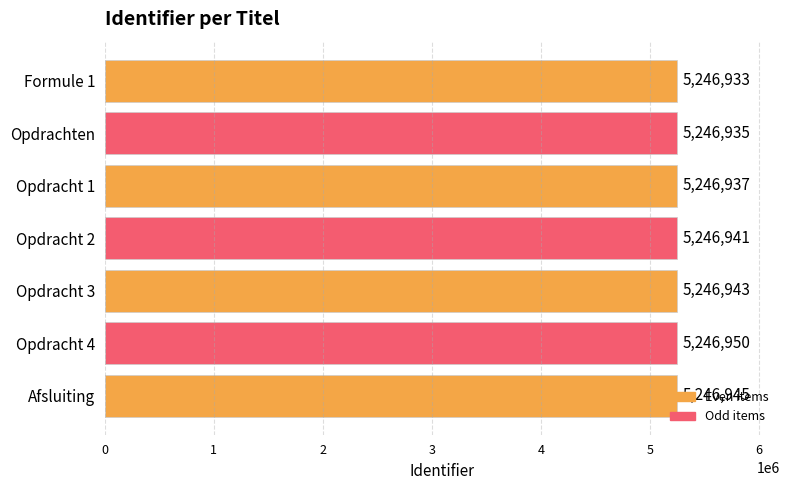

What is the change in value from Opdrachten to Afsluiting?

+10